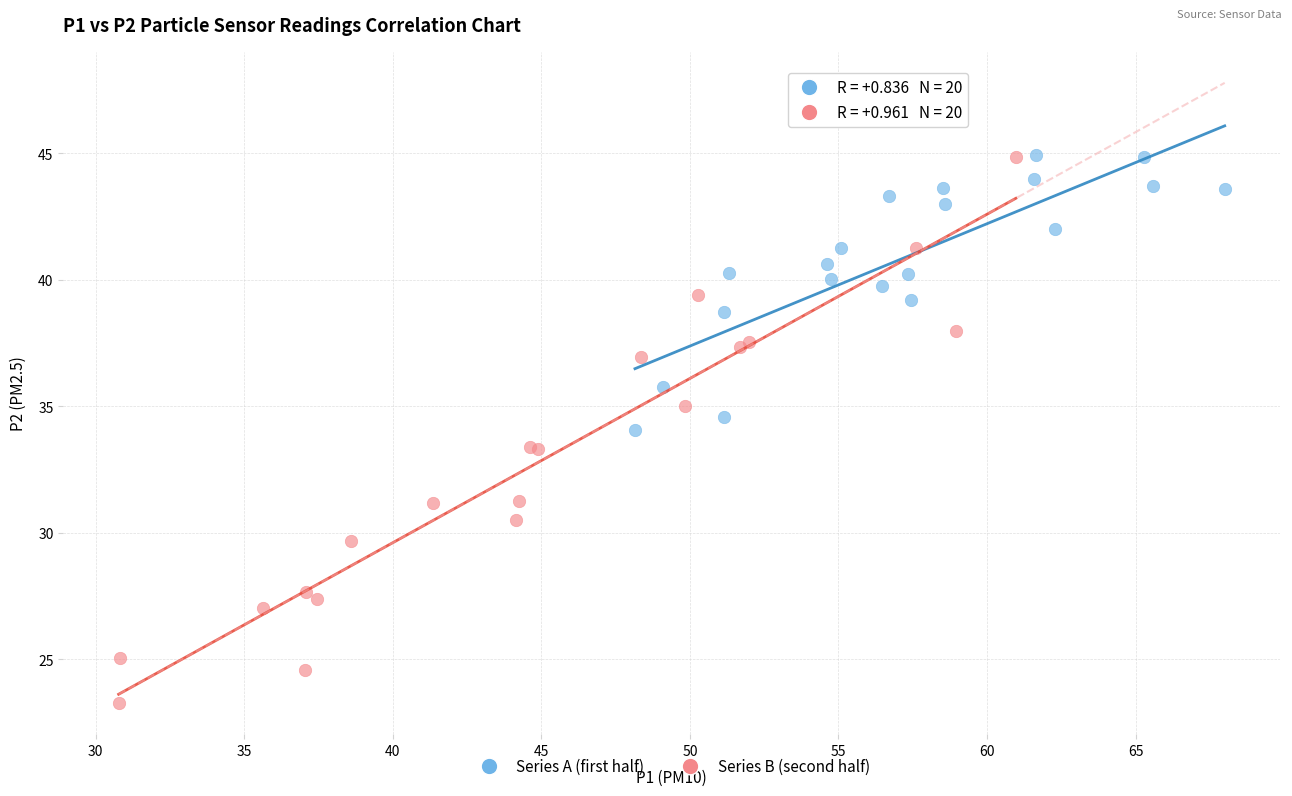

Which series reaches the minimum Y coordinate?

Series B (second half)